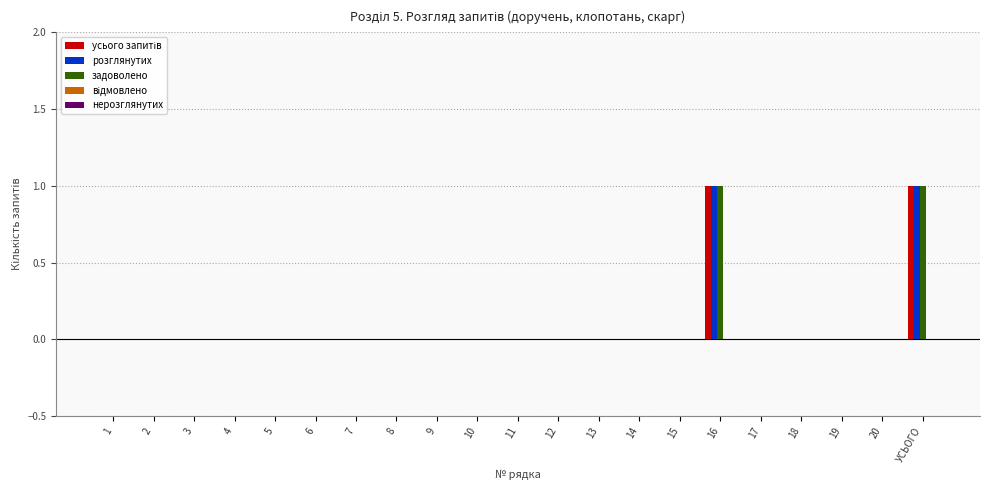

Are the bars grouped side by side (vs. stacked)?

Yes